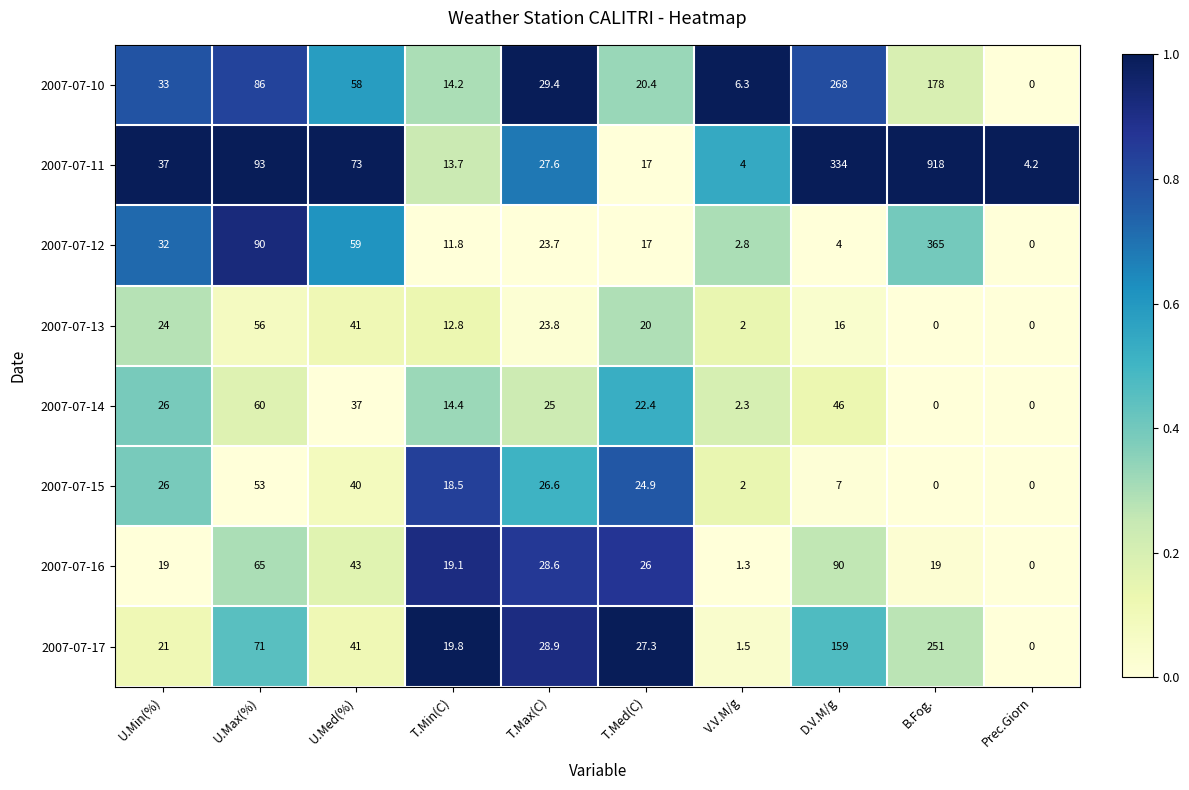

Which series has the widest spread of values?

2007-07-11